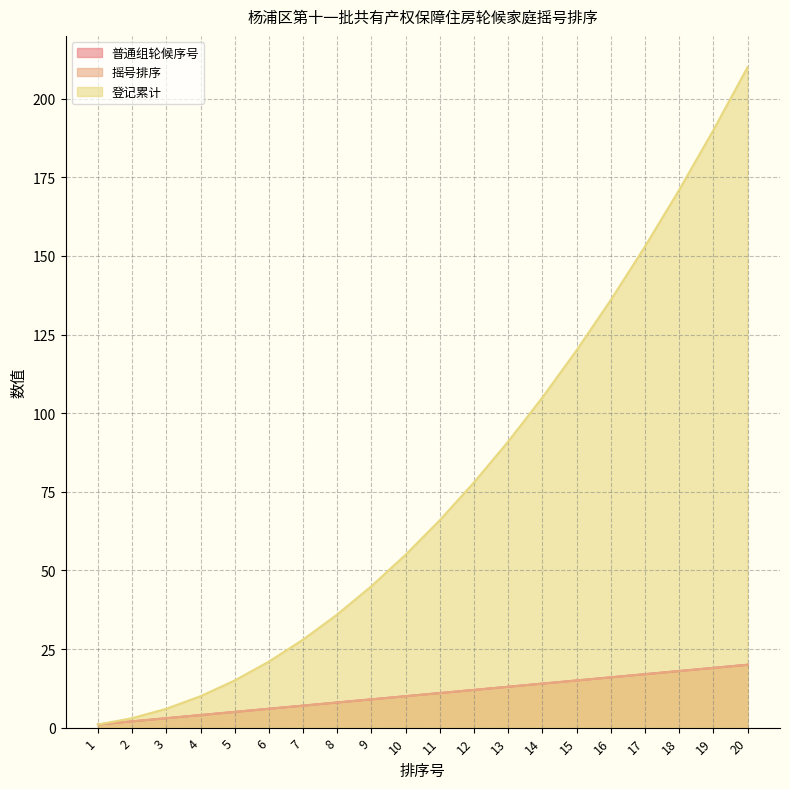

List the labels in order of 普通组轮候序号 value, smallest first.

1, 2, 3, 4, 5, 6, 7, 8, 9, 10, 11, 12, 13, 14, 15, 16, 17, 18, 19, 20